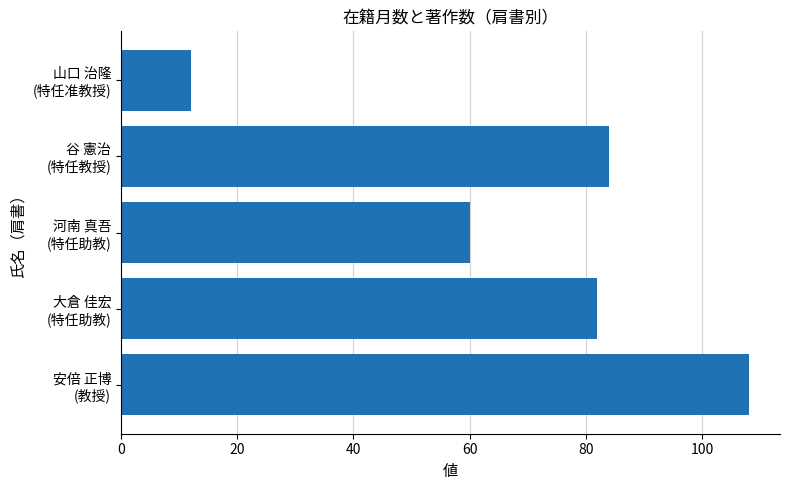

Rank the categories by value from lowest to highest.

山口 治隆
(特任准教授), 河南 真吾
(特任助教), 大倉 佳宏
(特任助教), 谷 憲治
(特任教授), 安倍 正博
(教授)